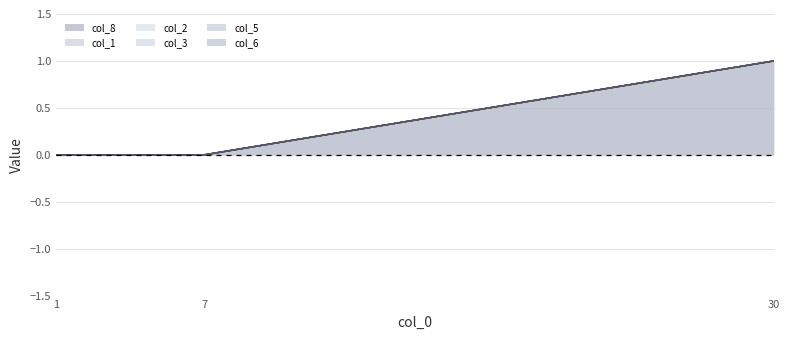

Which has a higher value, 7 or 1?

7